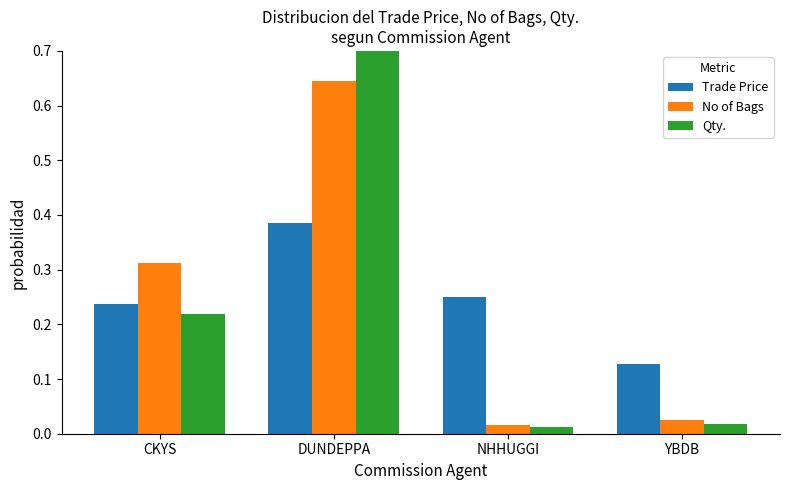

What position from the right is DUNDEPPA?

3